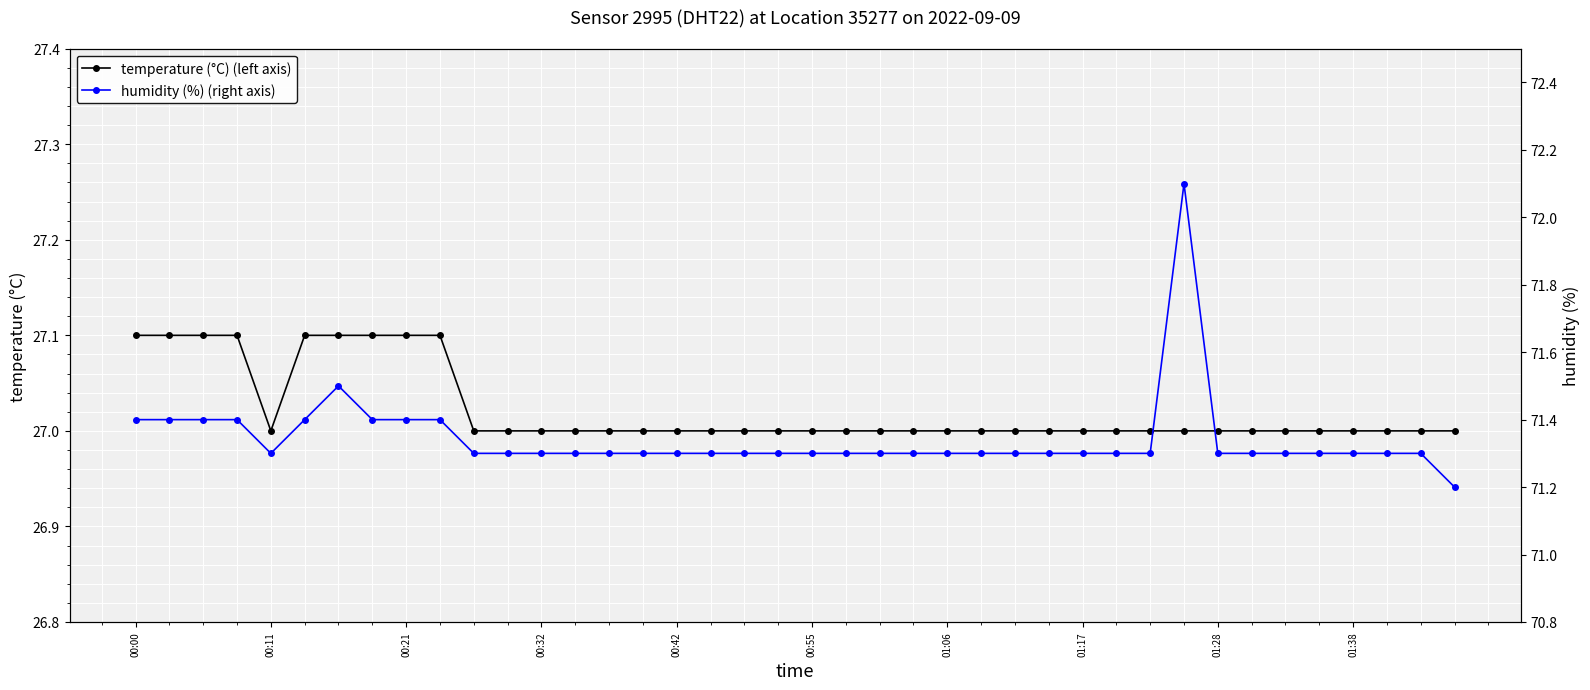

True or false: humidity (%) (right axis) and temperature (°C) (left axis) cross at least once.

False